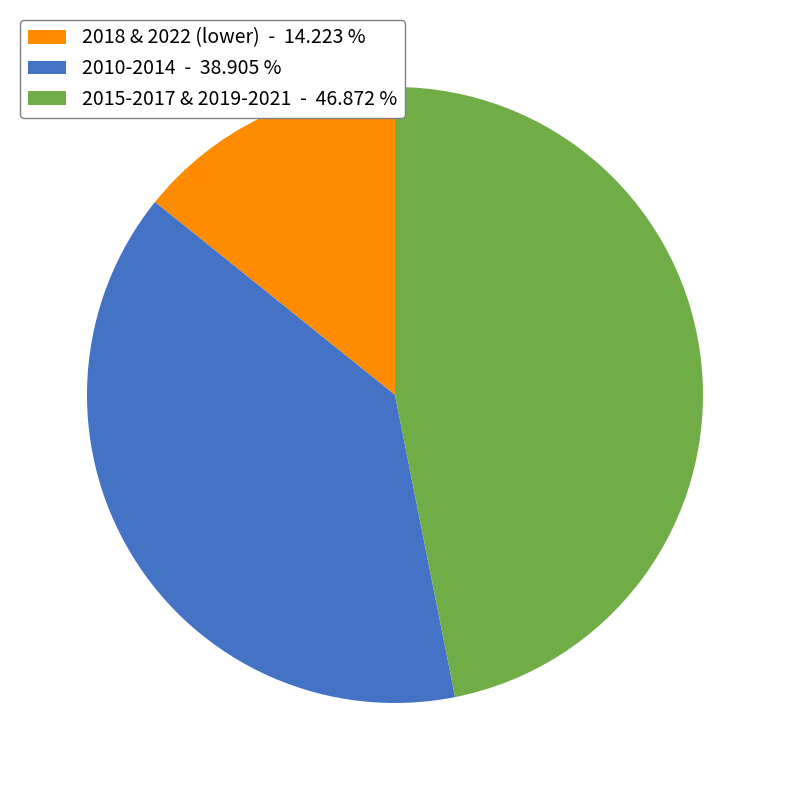

Rank the categories by value from lowest to highest.

2018 & 2022 (lower) - 14.223 %, 2010-2014 - 38.905 %, 2015-2017 & 2019-2021 - 46.872 %